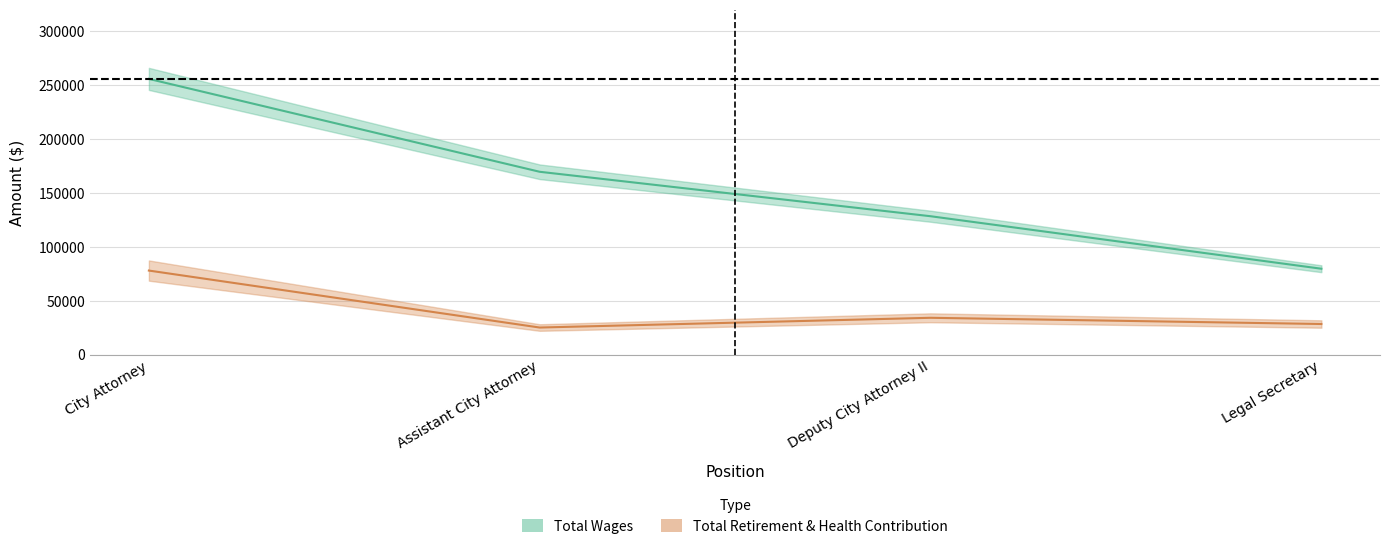

What is the total value across all series at City Attorney?

333663